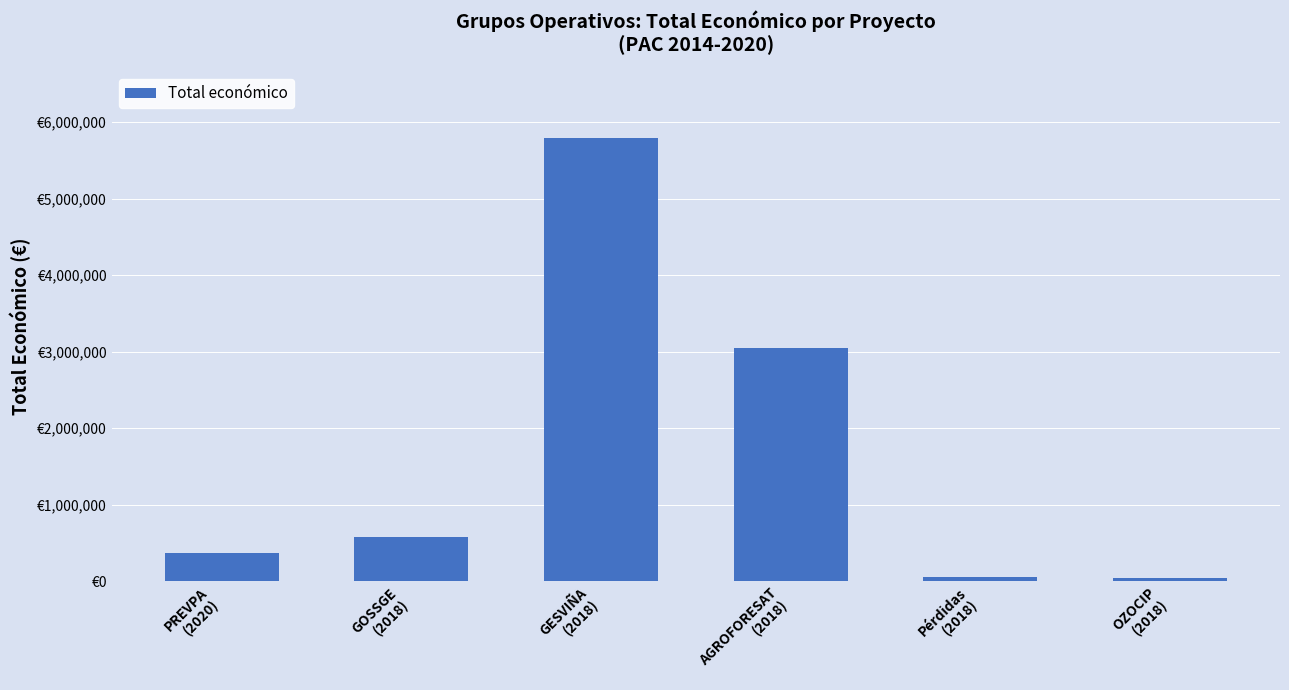

What is the label of the 6th bar from the right?

PREVPA
(2020)